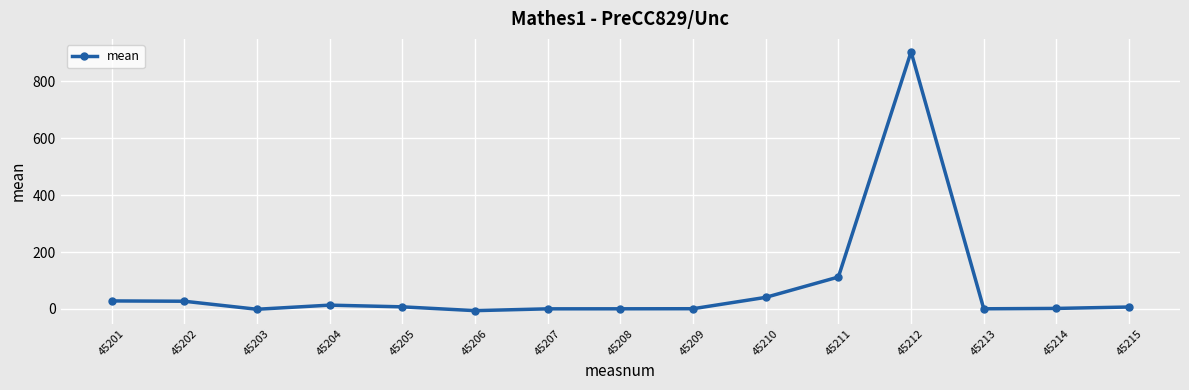

Between 45211 and 45214, which is larger?

45211